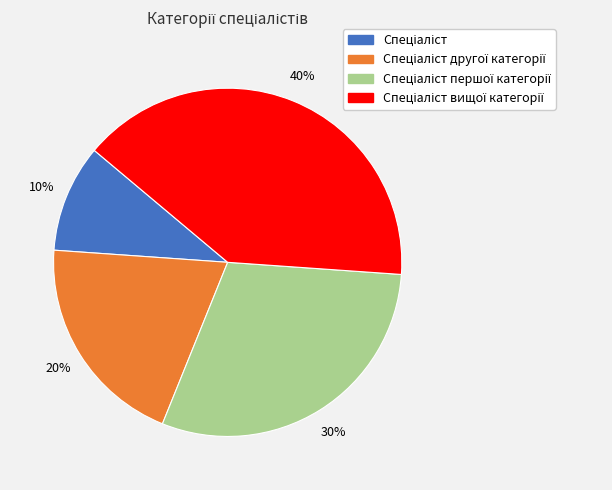

Is there a majority slice in this chart?

No